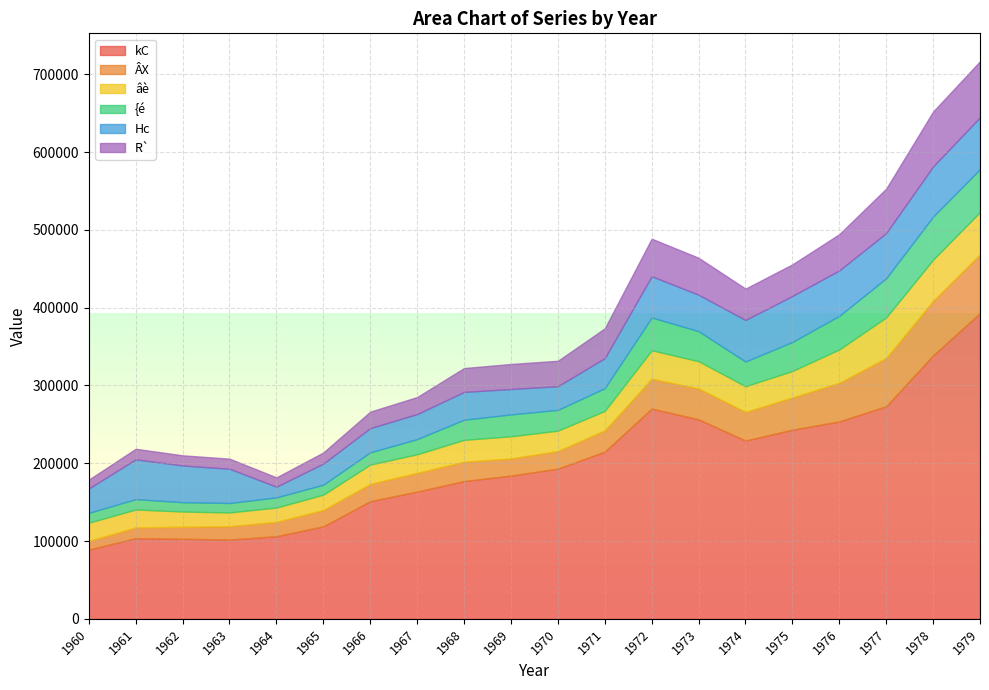

How many times do R` and ÂX cross each other?

5